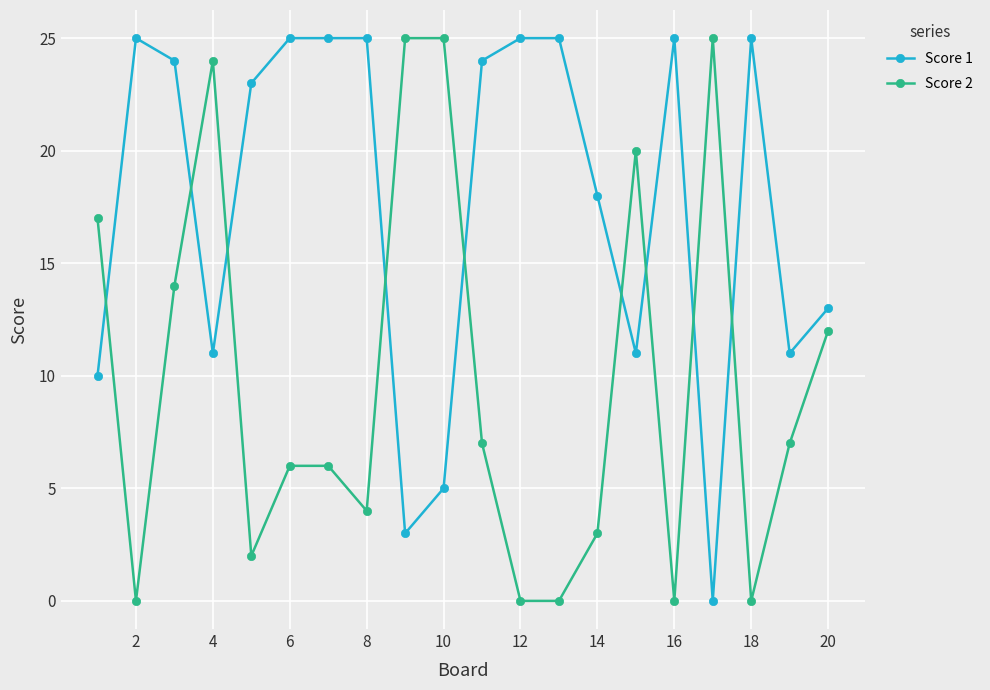

True or false: Score 1 and Score 2 cross at least once.

True